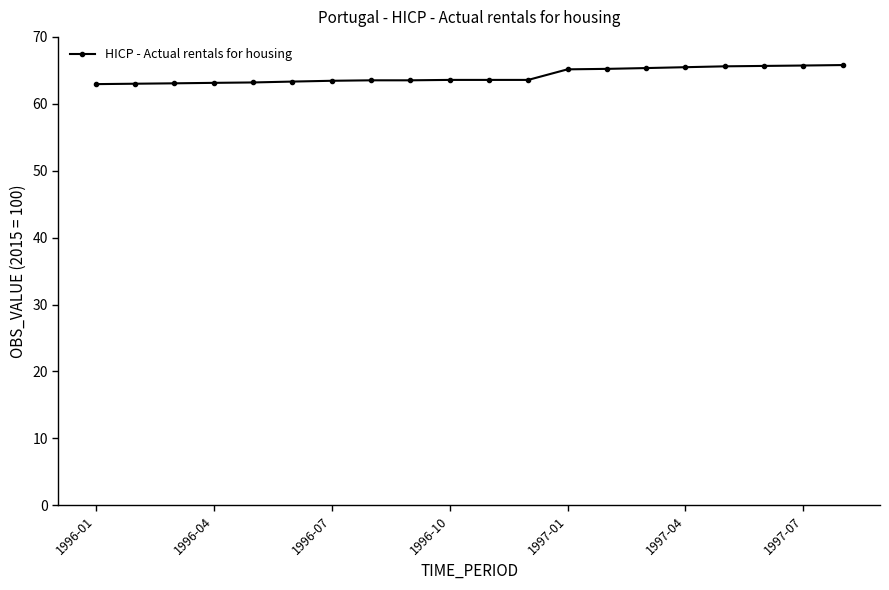

What is the greatest value displayed?

65.8